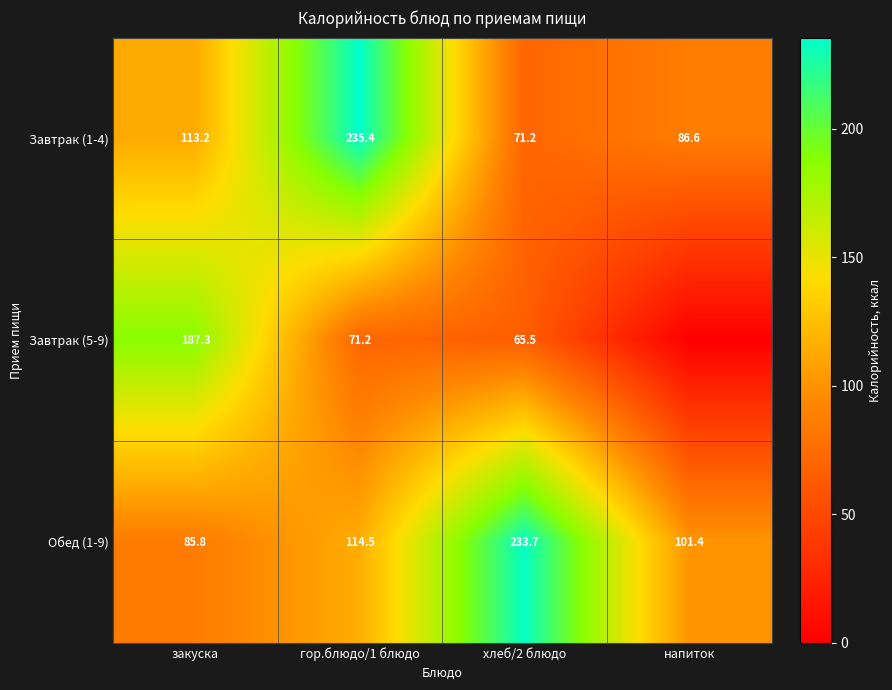

How many values in the Обед (1-9) series are below 114?

2